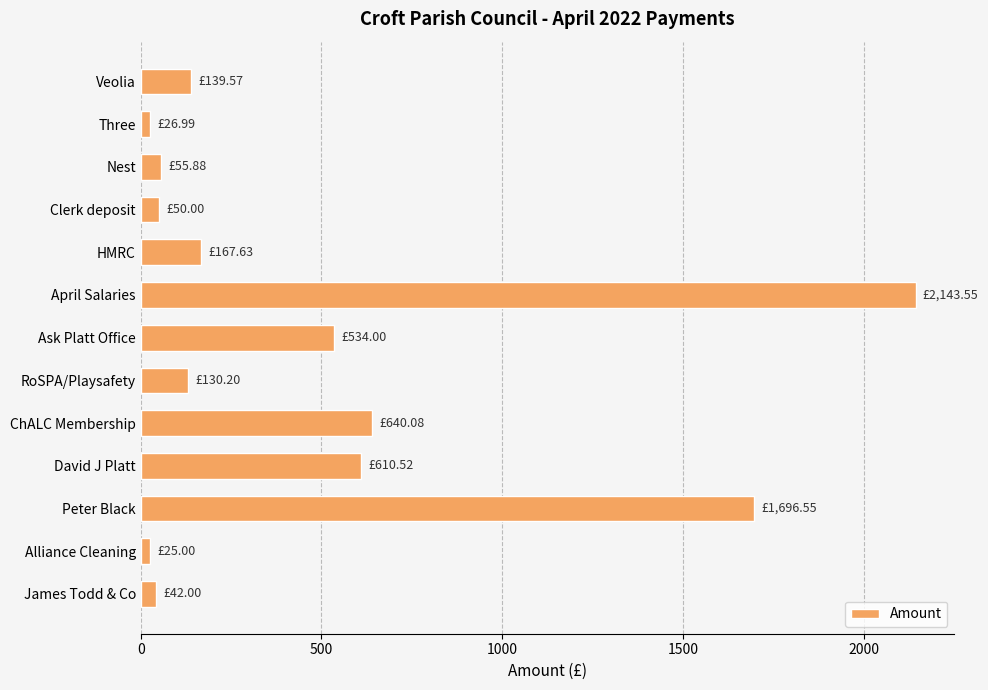

What is the ratio of the value at ChALC Membership to the value at Peter Black?

0.4